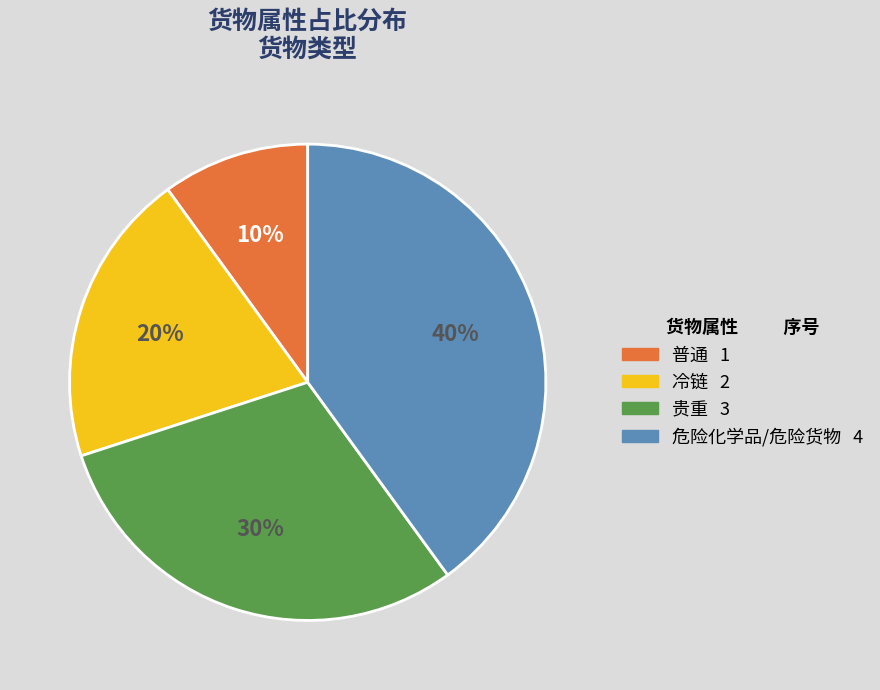

Rank the categories by value from highest to lowest.

危险化学品/危险货物, 贵重, 冷链, 普通